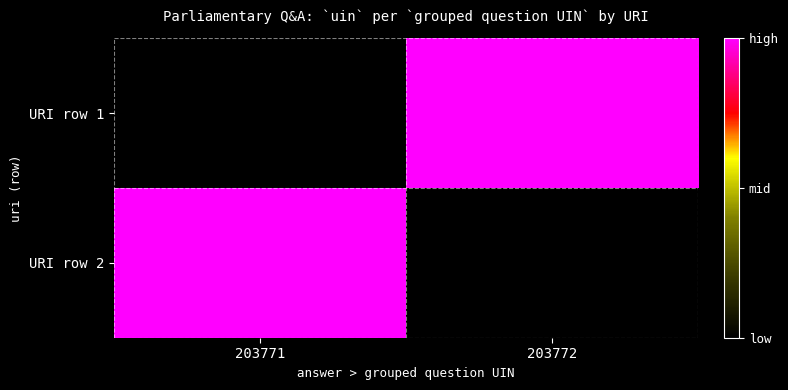

Reading left to right, transcribe all the data shown in this chart.

URI row 1: 203771=0.0	203772=1.0
URI row 2: 203771=1.0	203772=0.0